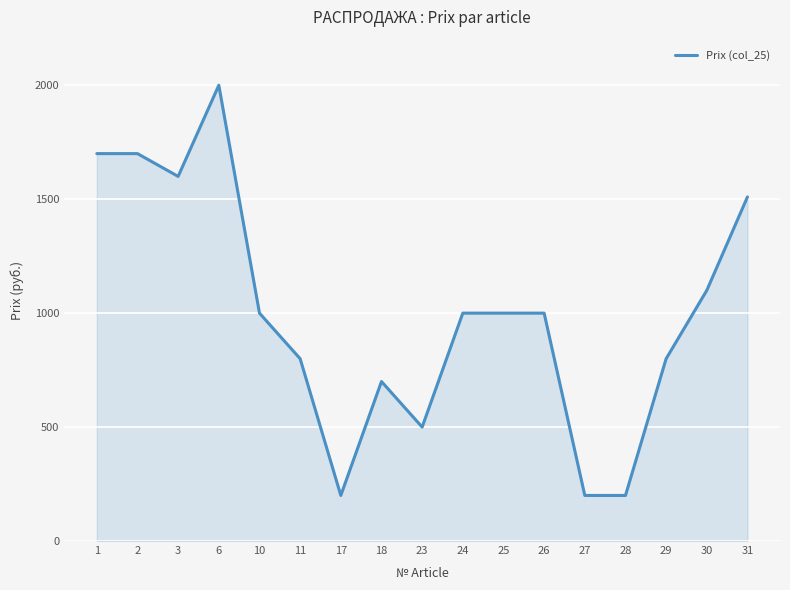

Which has a higher value, 24 or 11?

24